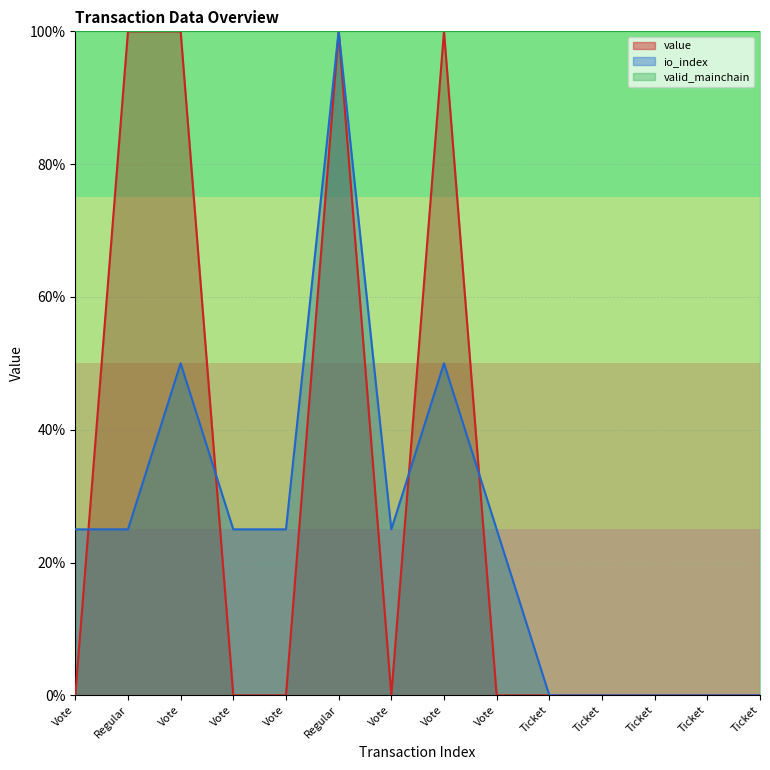

After their last crossing, which series has the higher values: io_index or value?

io_index